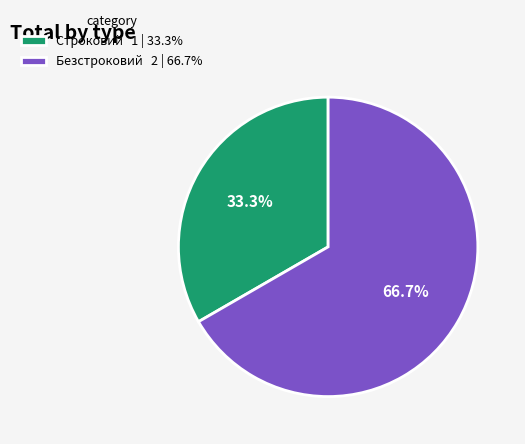

To the nearest percent, what is the average slice percentage?

50%